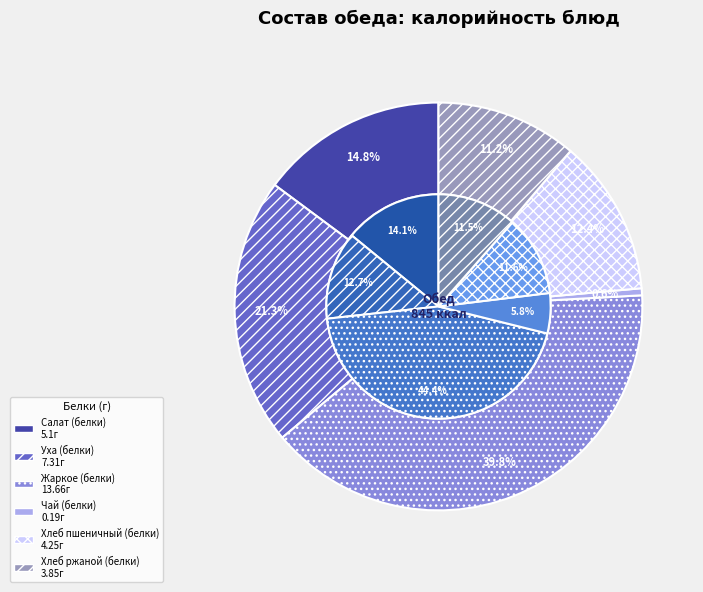

True or false: Хлеб пшеничный (белки) accounts for 5% of the total.

False